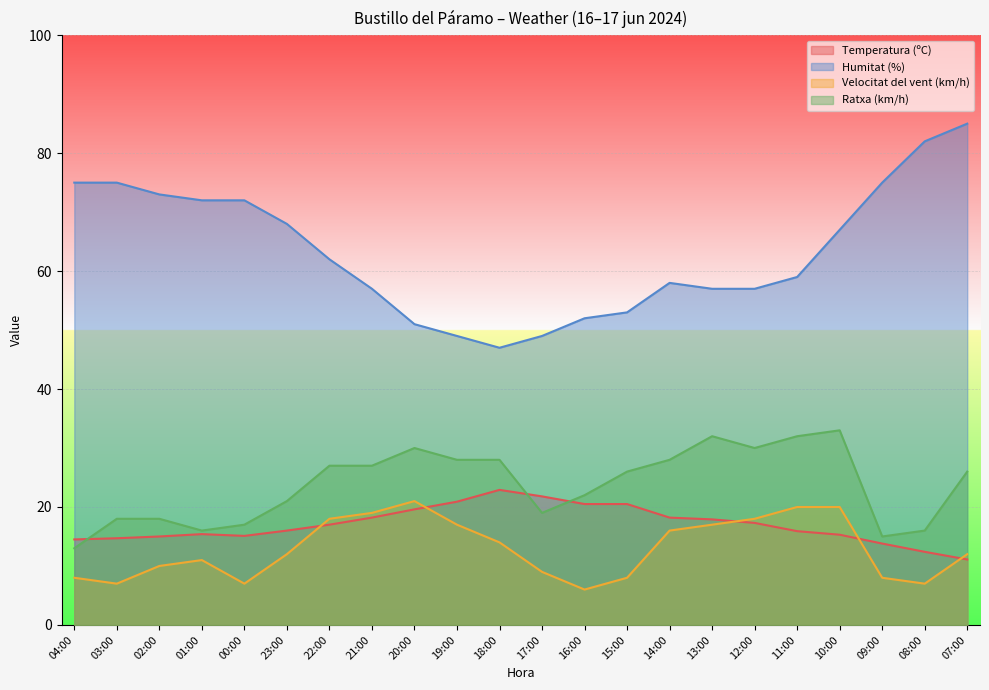

Reading right to left, extract all data points from this chart.

Temperatura (ºC): 11.1	12.4	13.8	15.3	15.9	17.3	17.9	18.2	20.5	20.5	21.8	22.9	20.9	19.6	18.2	17.0	16.0	15.1	15.4	15.0	14.7	14.5
Humitat (%): 85.0	82.0	75.0	67.0	59.0	57.0	57.0	58.0	53.0	52.0	49.0	47.0	49.0	51.0	57.0	62.0	68.0	72.0	72.0	73.0	75.0	75.0
Velocitat del vent (km/h): 12.0	7.0	8.0	20.0	20.0	18.0	17.0	16.0	8.0	6.0	9.0	14.0	17.0	21.0	19.0	18.0	12.0	7.0	11.0	10.0	7.0	8.0
Ratxa (km/h): 26.0	16.0	15.0	33.0	32.0	30.0	32.0	28.0	26.0	22.0	19.0	28.0	28.0	30.0	27.0	27.0	21.0	17.0	16.0	18.0	18.0	13.0